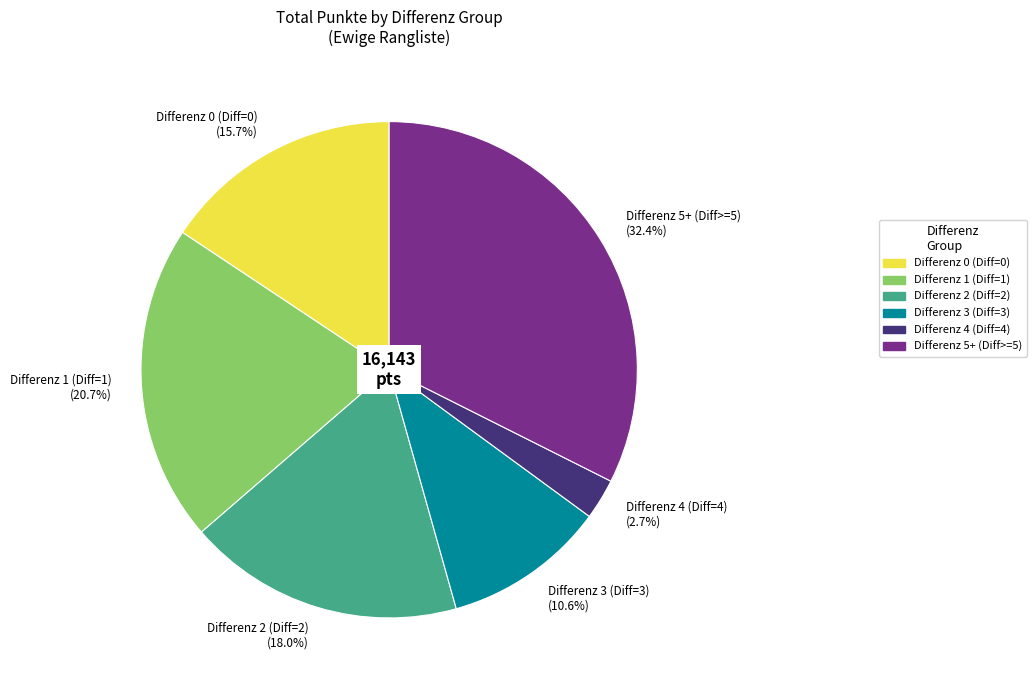

Combined, do Differenz 1 (Diff=1) (20.7%) and Differenz 2 (Diff=2) (18.0%) account for over 50%?

No